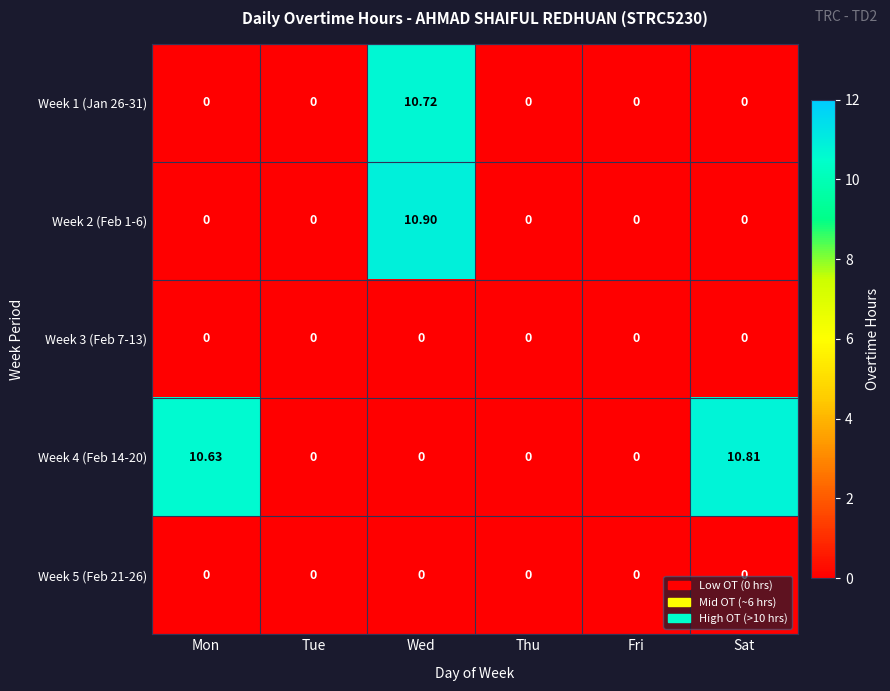

Which category has the highest value across all series?

Wed